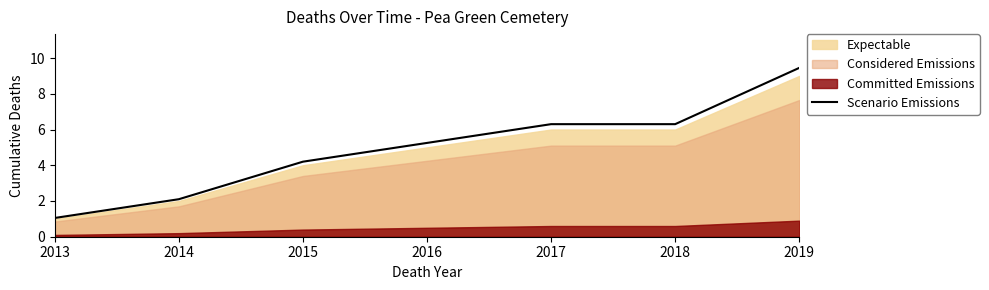

Which category has the highest value across all series?

2019